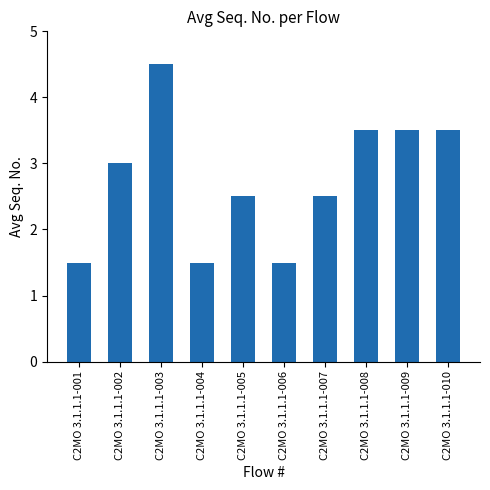

Does the chart contain any negative values?

No